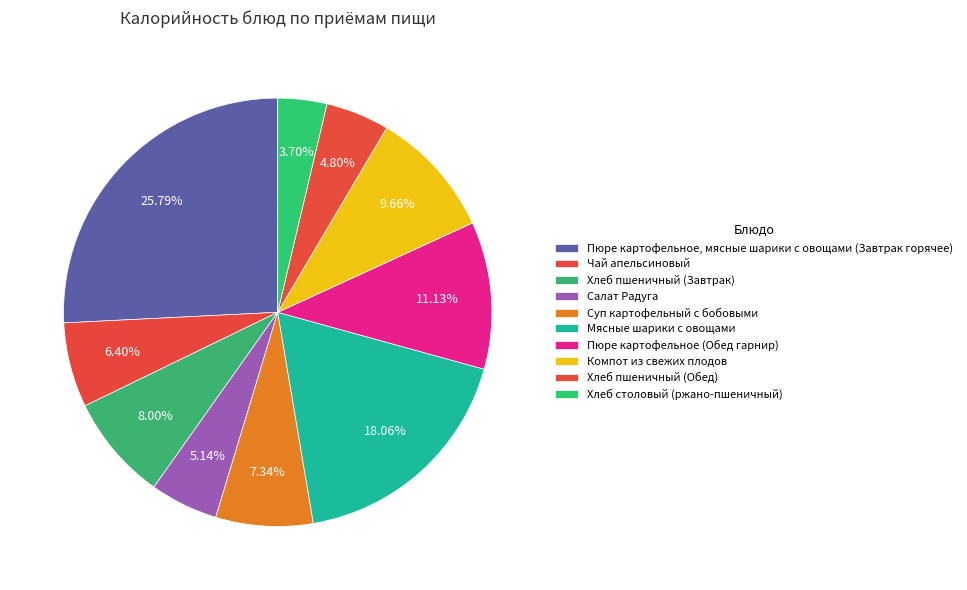

Is there any slice that represents more than half of the pie?

No